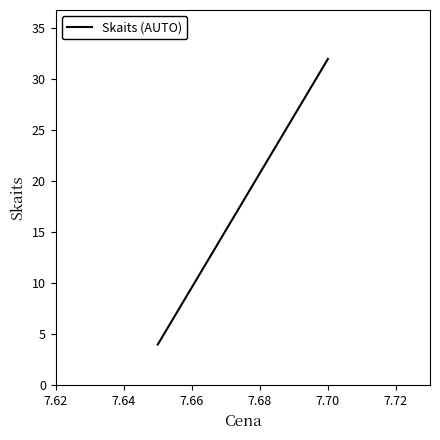

What is the sum of all values?

36